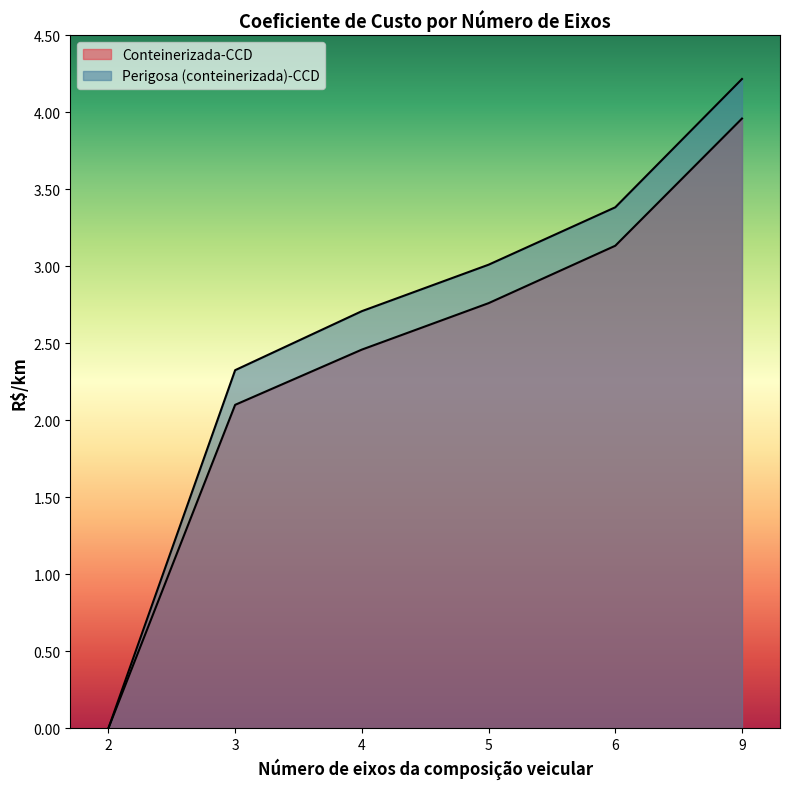

True or false: Perigosa (conteinerizada)-CCD has more than 1 points higher than both neighbors.

False